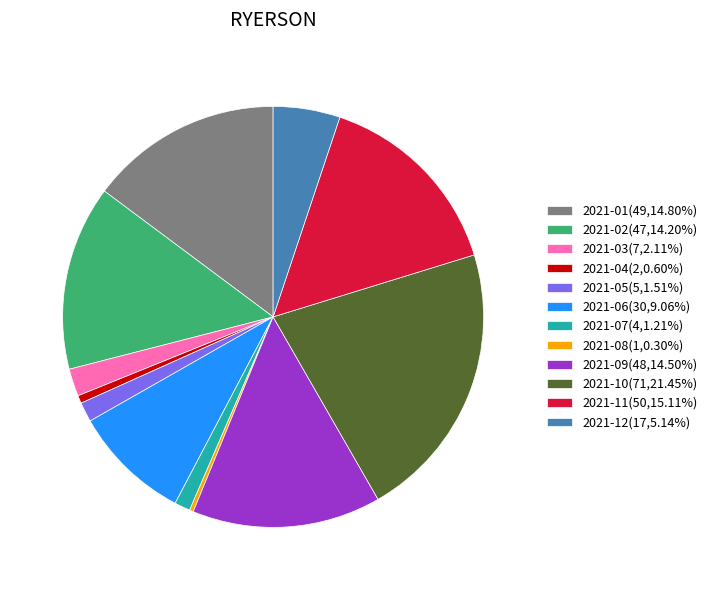

How many slices are in this pie chart?

12